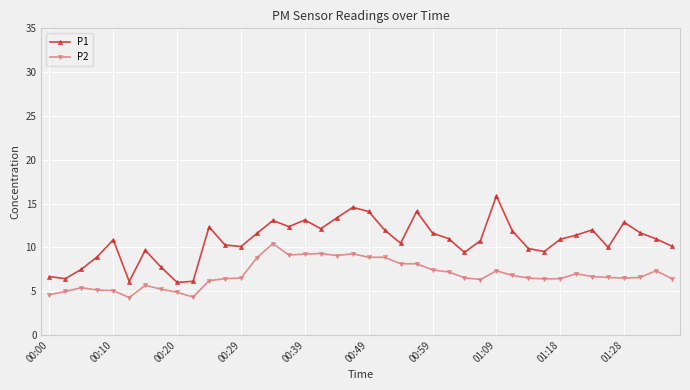

Count the number of data series in this chart.

2